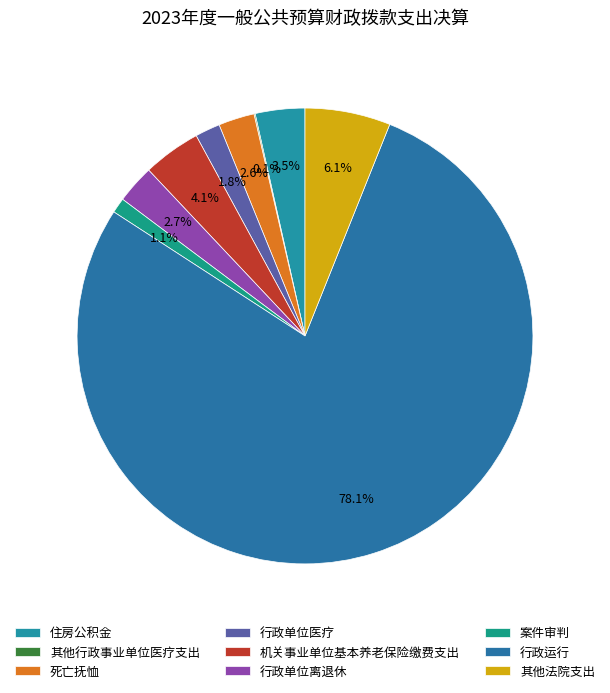

Rank the categories by value from lowest to highest.

其他行政事业单位医疗支出, 案件审判, 行政单位医疗, 死亡抚恤, 行政单位离退休, 住房公积金, 机关事业单位基本养老保险缴费支出, 其他法院支出, 行政运行